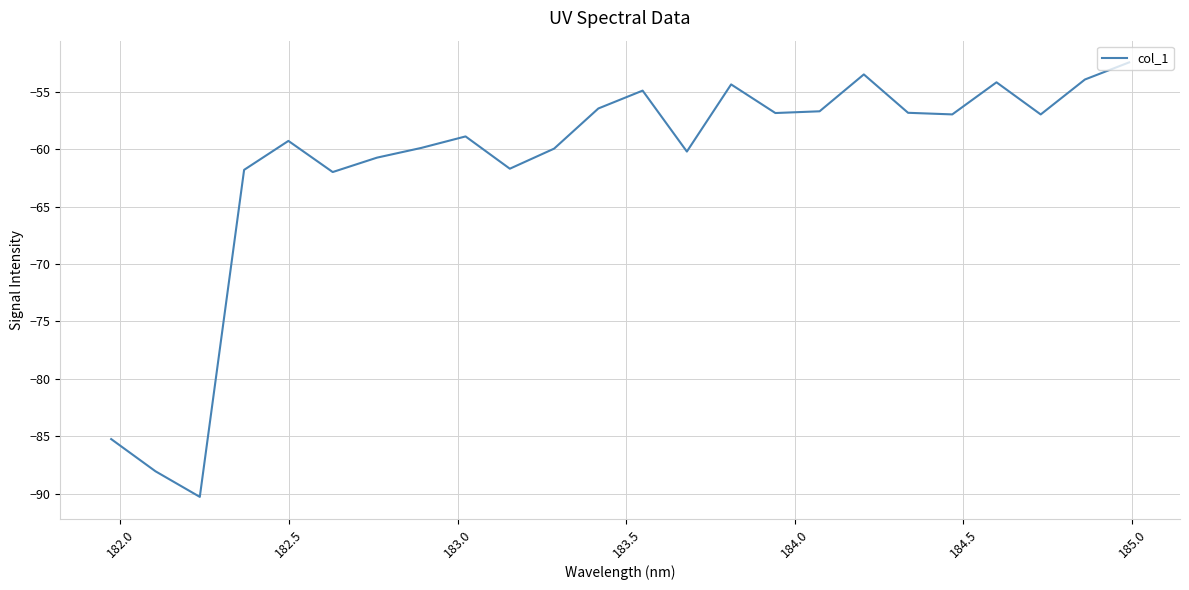

What is the difference between the maximum and minimum values?

37.8